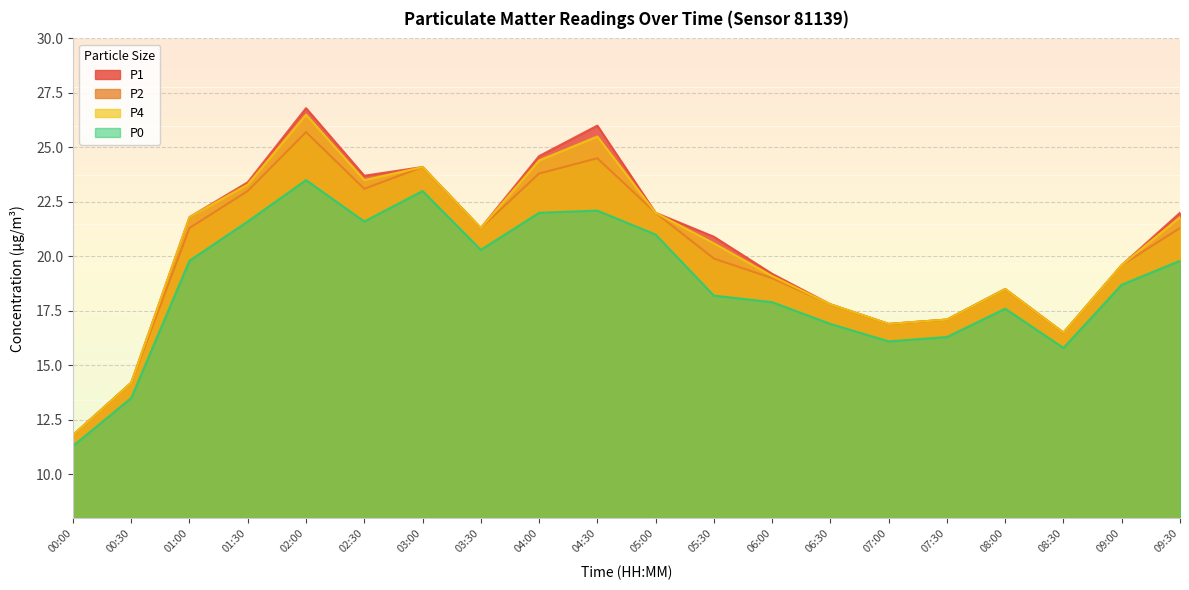

What are all the series names shown in the legend?

P1, P2, P4, P0